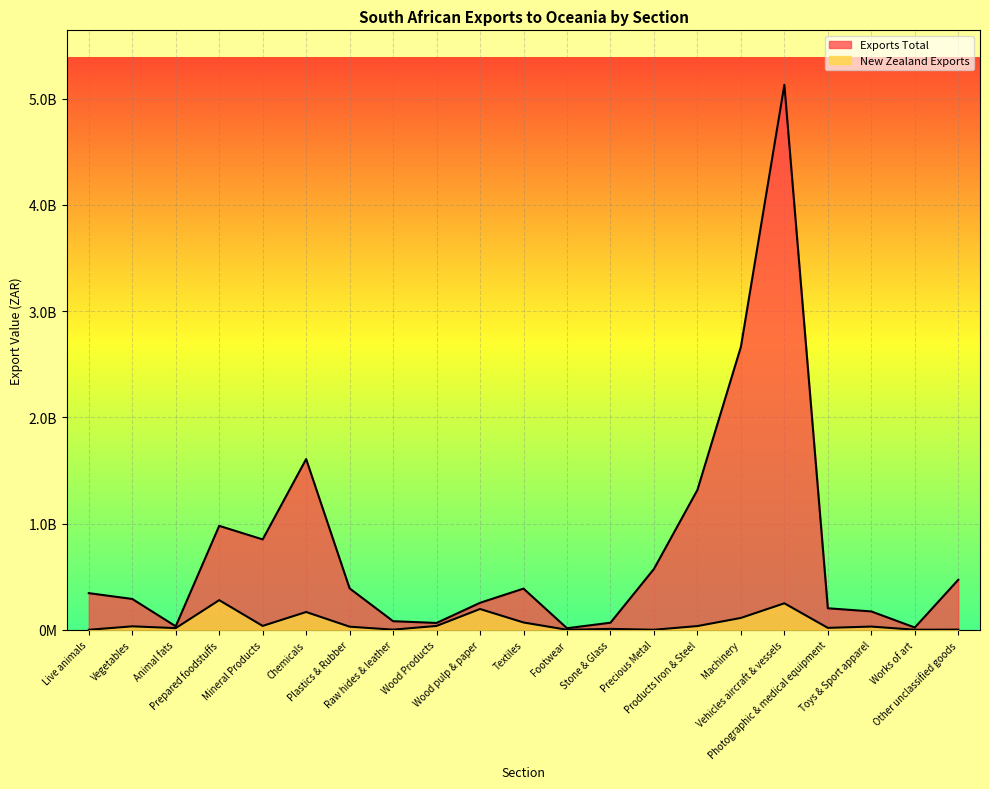

True or false: New Zealand Exports and Exports Total intersect in this chart.

False